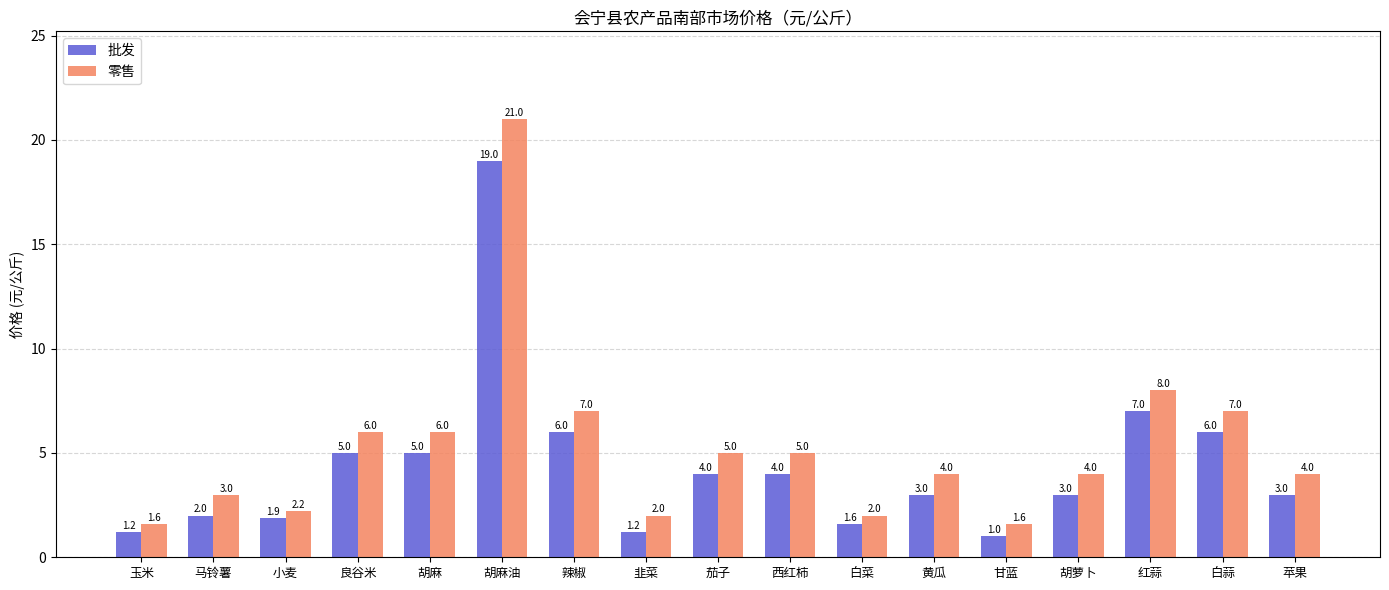

What is the spread (max minus min) of values at 胡萝卜?

1.0